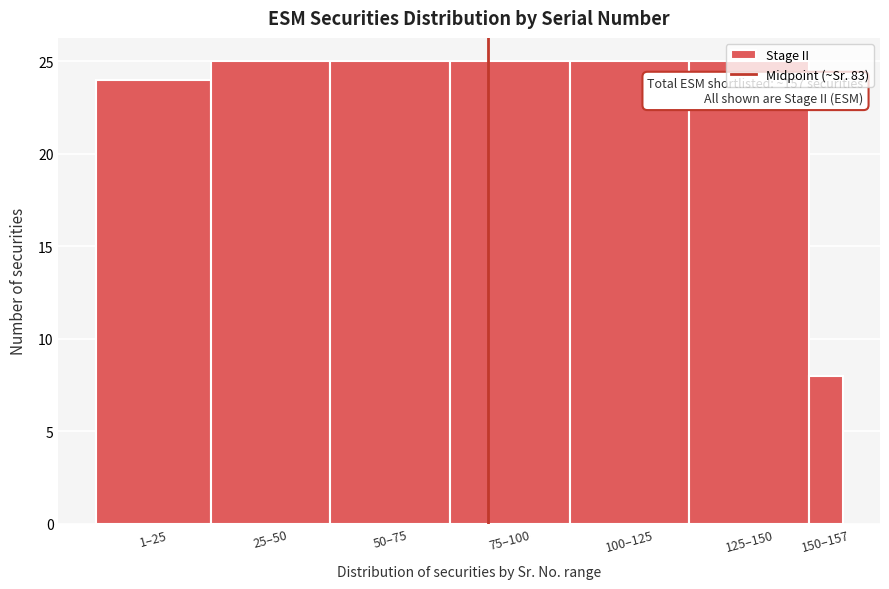

What is the average value?

22